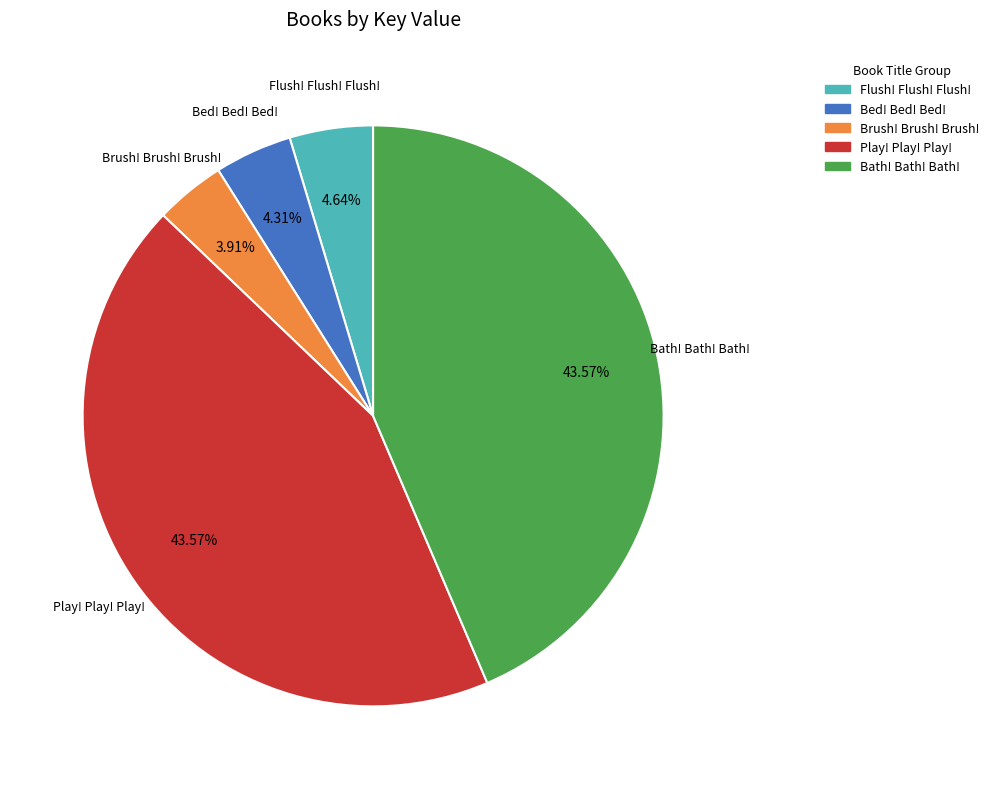

How many slices are in this pie chart?

5